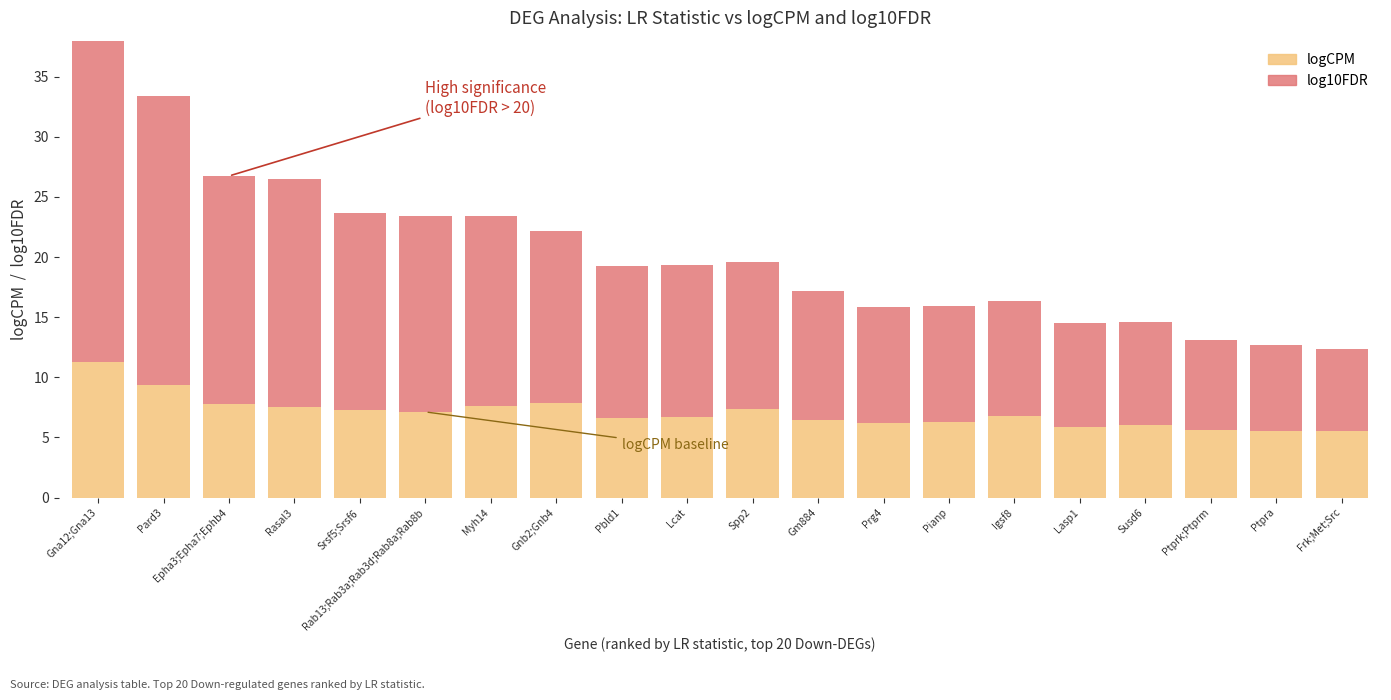

The logCPM series shows 3.2 at Pbld1. True or false?

False